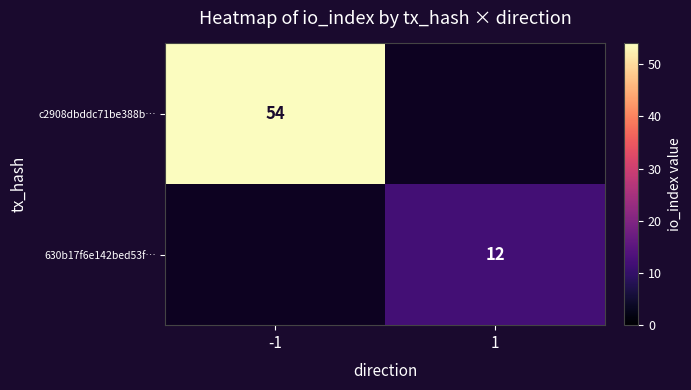

True or false: c2908dbddc71be388b… has a value of 54 at -1.

True